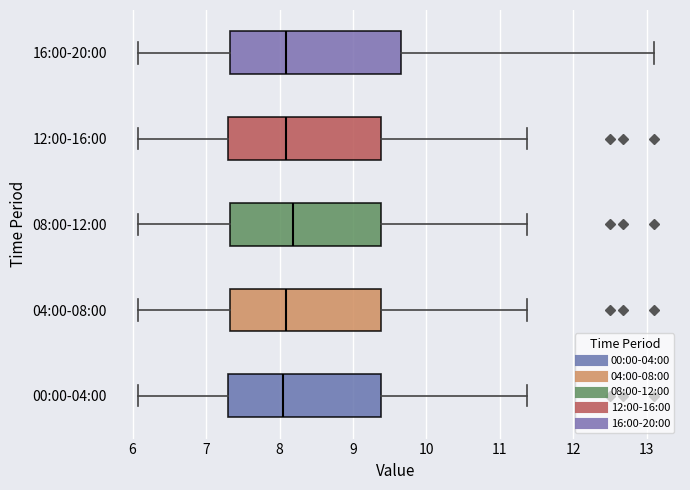

Where is the left edge of the box for 16:00-20:00 on the x-axis? The values are not printed on the chart, so give them approximately, as read against the axis.

7.3